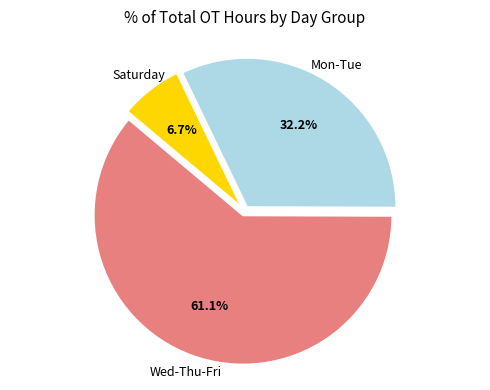

Is there a majority slice in this chart?

Yes